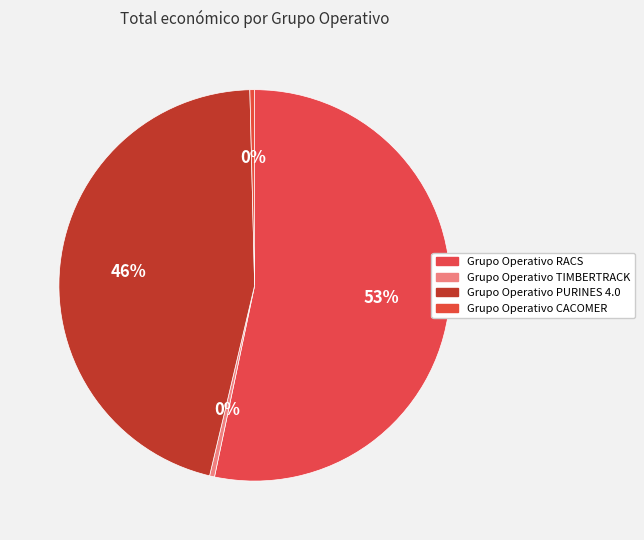

Count the number of slices in the pie.

4